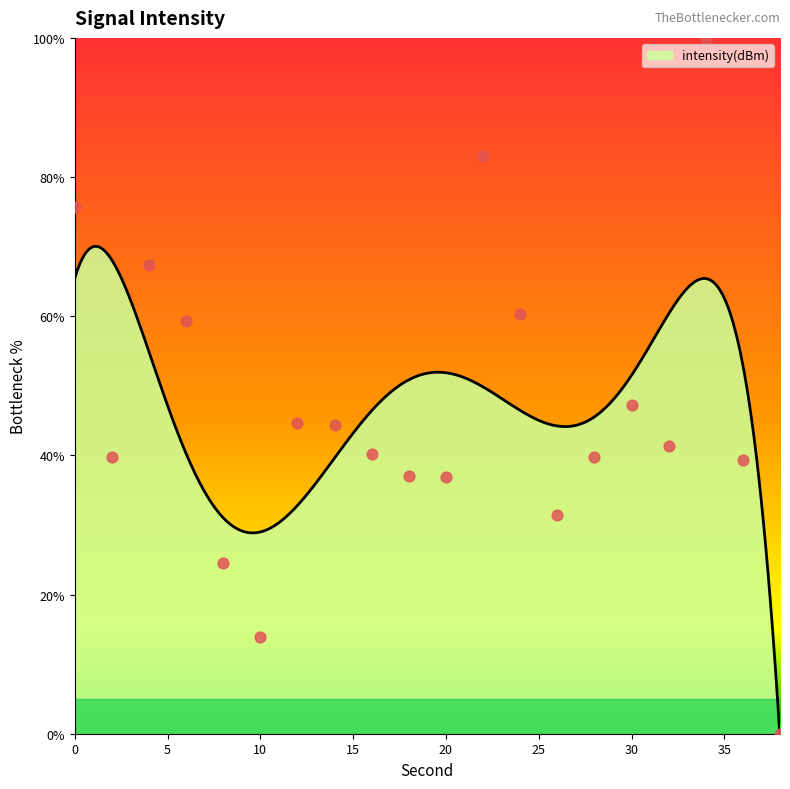

What is the change in value from 30 to 36?

-7.9